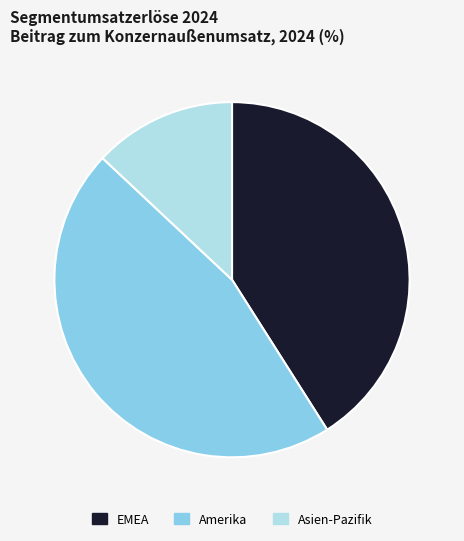

Rank the categories by value from lowest to highest.

Asien-Pazifik, EMEA, Amerika